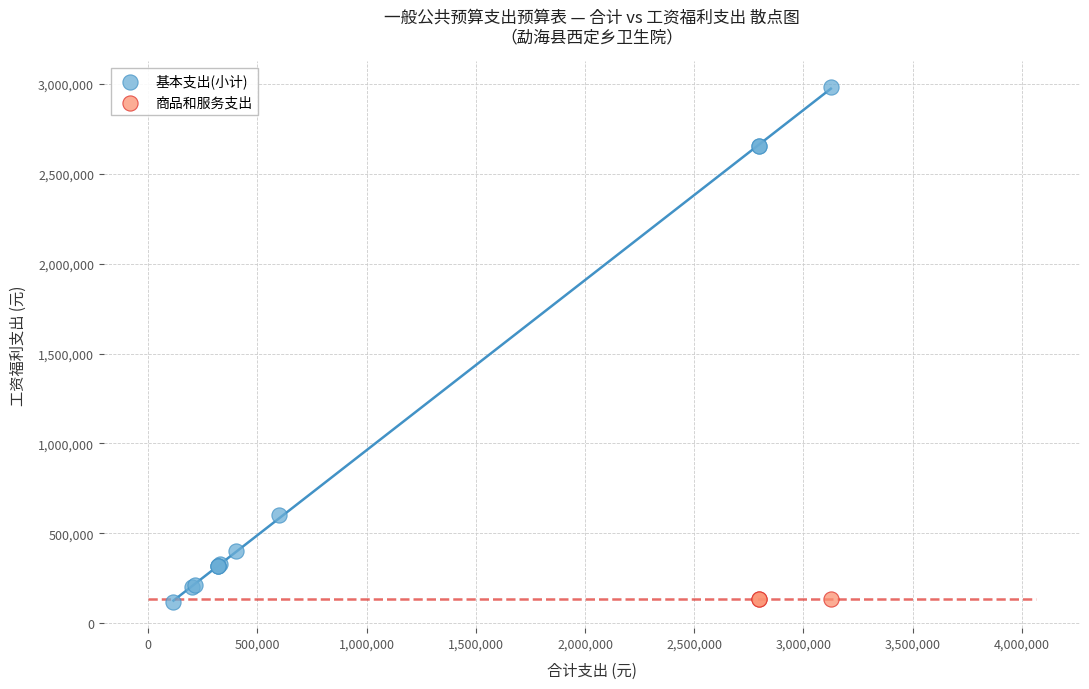

Which series contains the highest Y value?

基本支出(小计)